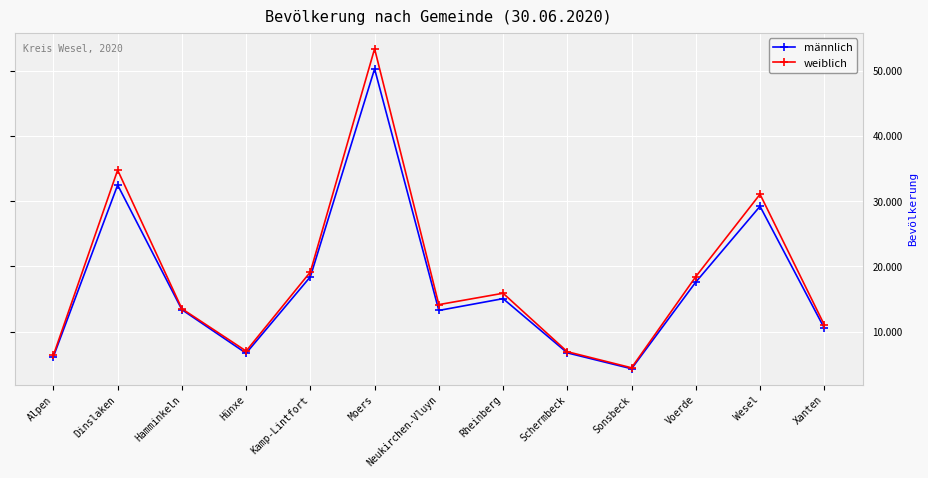

What are all the series names shown in the legend?

männlich, weiblich